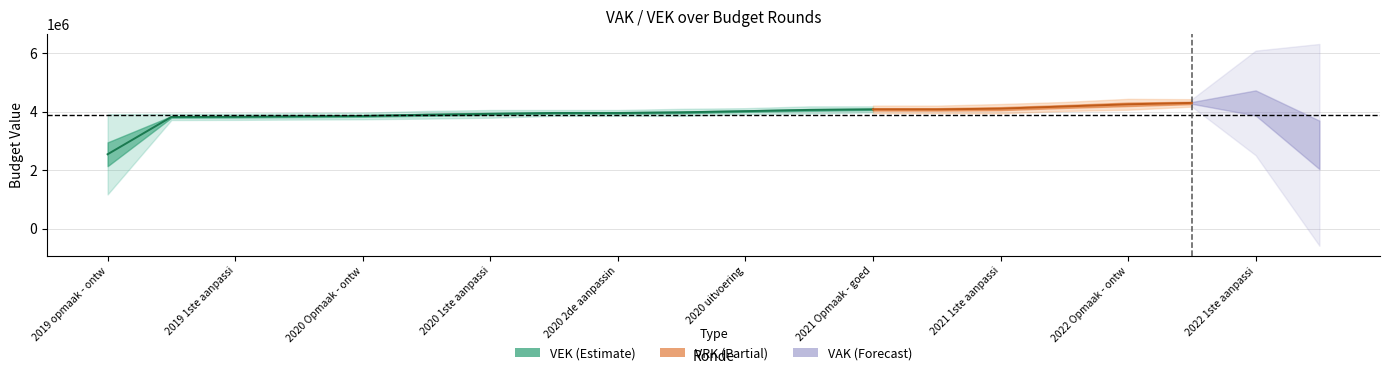

What are all the series names shown in the legend?

VAK, VEK, VRK